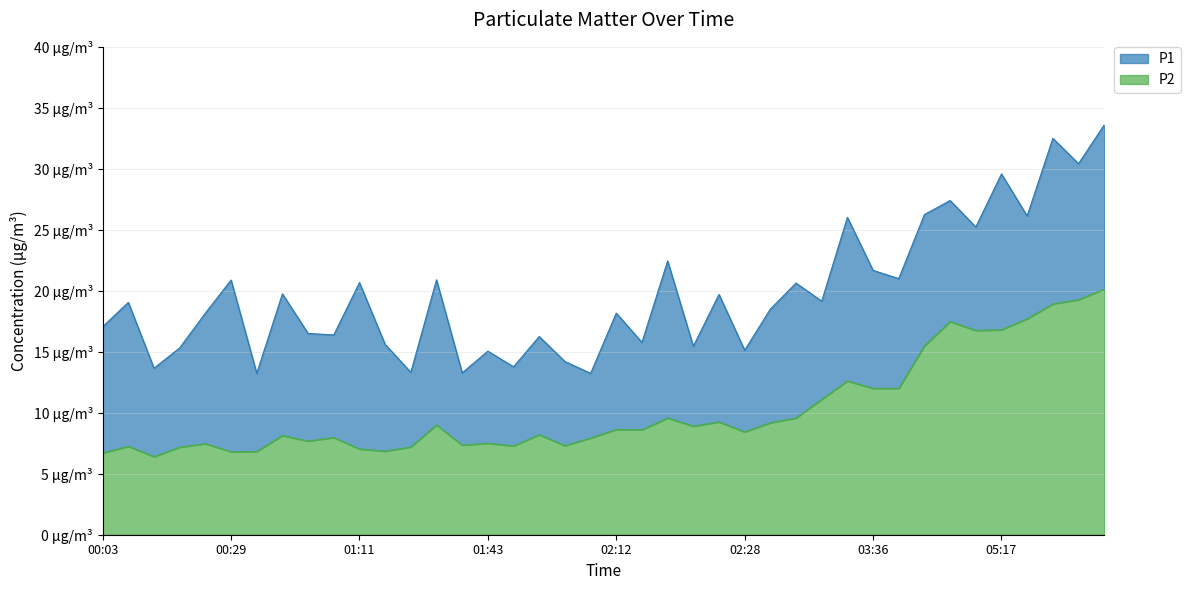

What is the label of the 5th point from the left?

00:22